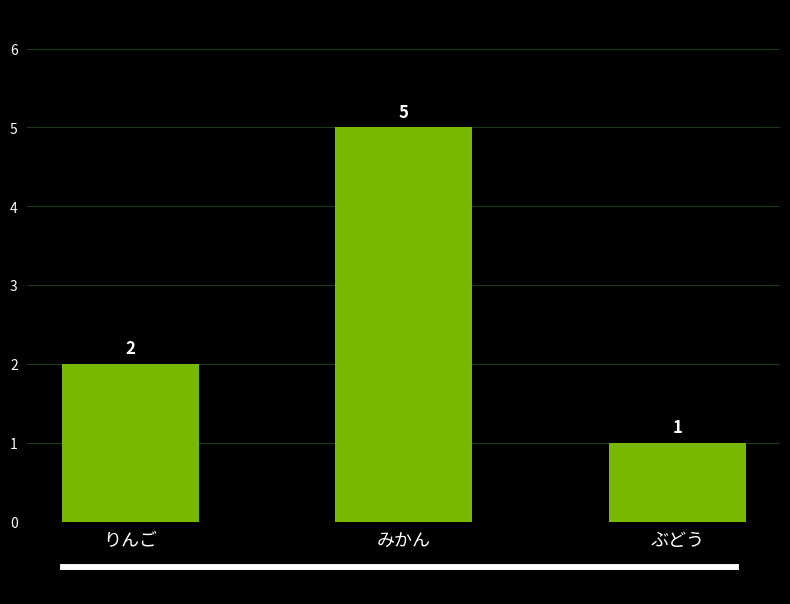

Reading right to left, what are all the values shown in this chart?

ぶどう=1	みかん=5	りんご=2